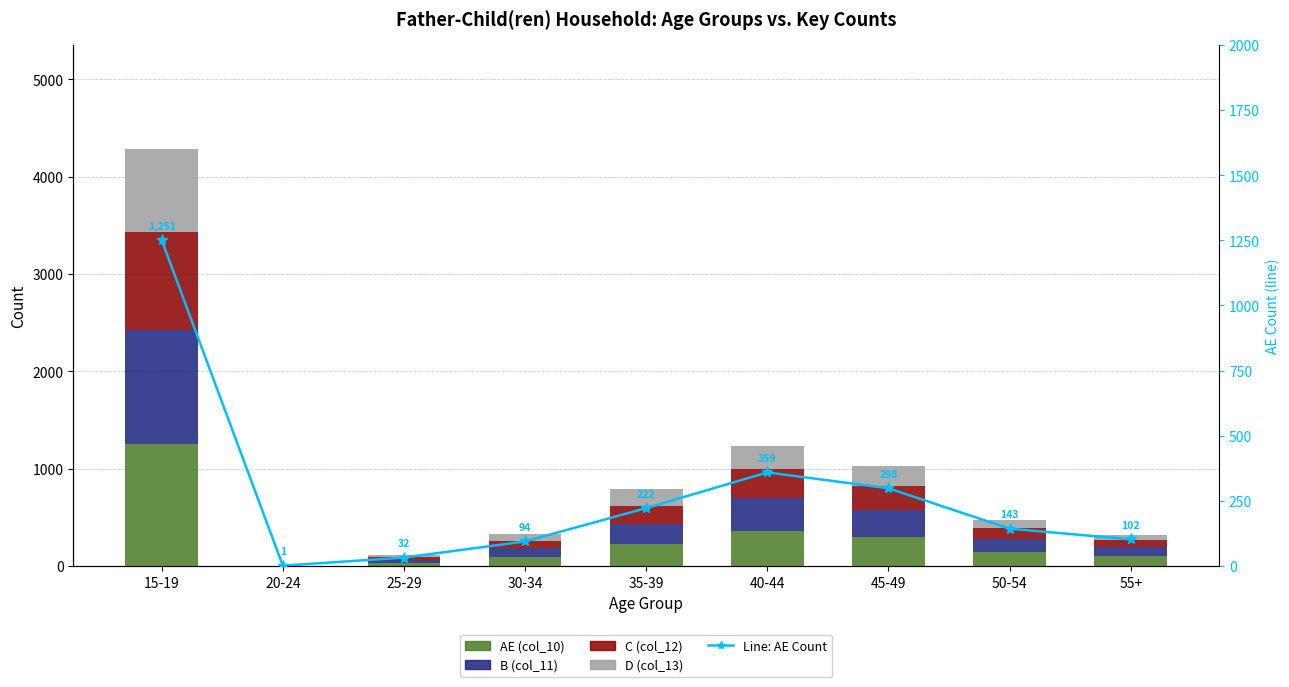

Reading left to right, transcribe all the data shown in this chart.

AE (col_10): 15-19=1251	20-24=1	25-29=32	30-34=94	35-39=222	40-44=359	45-49=298	50-54=143	55+=102
B (col_11): 15-19=1176	20-24=0	25-29=30	30-34=90	35-39=210	40-44=343	45-49=277	50-54=132	55+=94
C (col_12): 15-19=1009	20-24=0	25-29=27	30-34=76	35-39=186	40-44=290	45-49=246	50-54=111	55+=73
D (col_13): 15-19=851	20-24=0	25-29=25	30-34=65	35-39=168	40-44=245	45-49=211	50-54=91	55+=46
Line: AE Count: 15-19=1251	20-24=1	25-29=32	30-34=94	35-39=222	40-44=359	45-49=298	50-54=143	55+=102